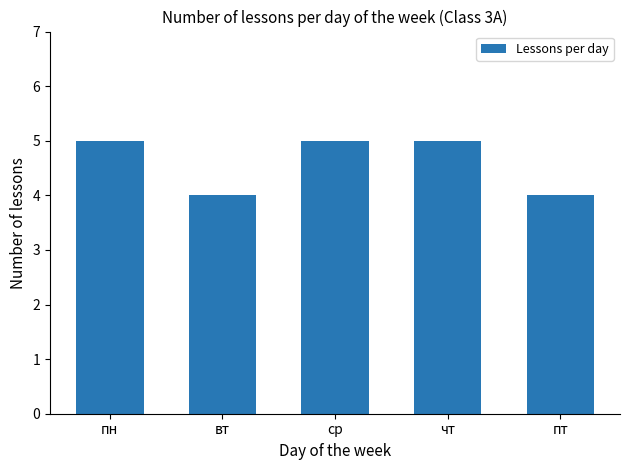

The value at пт is 4. True or false?

True